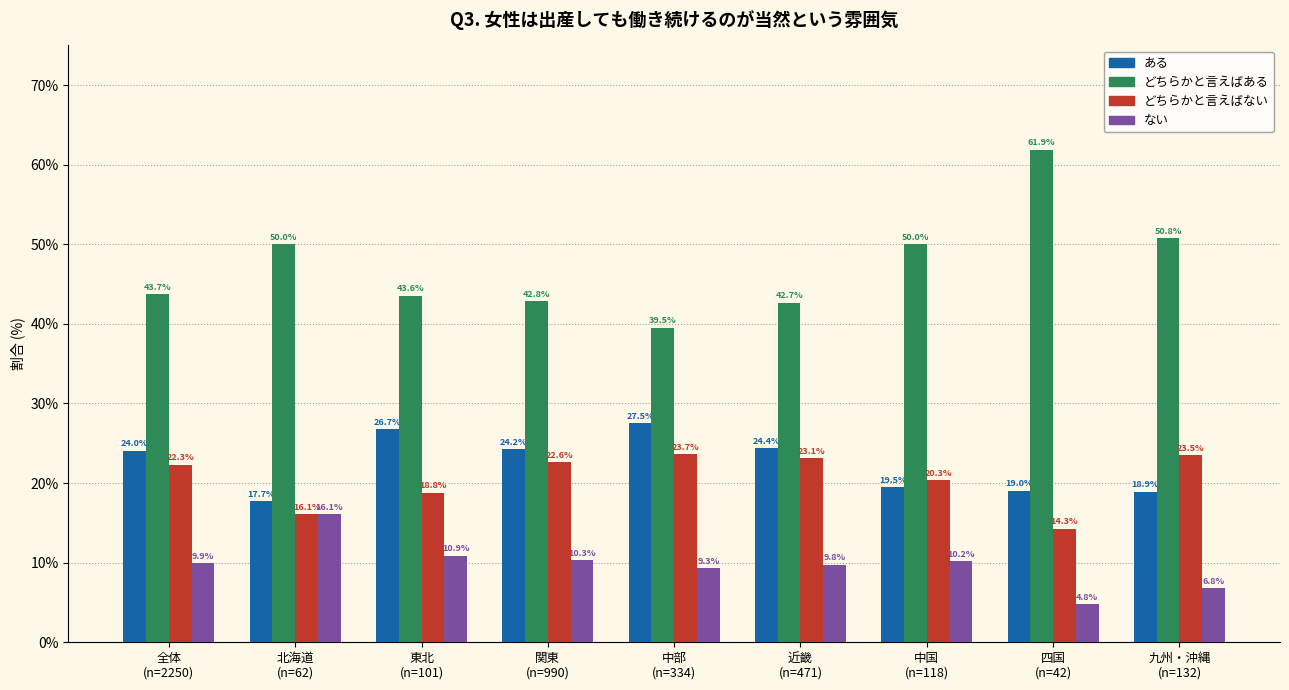

Reading left to right, list all the values displayed in this chart.

ある: 24.0	17.7	26.7	24.2	27.5	24.4	19.5	19.0	18.9
どちらかと言えばある: 43.7	50.0	43.6	42.8	39.5	42.7	50.0	61.9	50.8
どちらかと言えばない: 22.3	16.1	18.8	22.6	23.7	23.1	20.3	14.3	23.5
ない: 9.9	16.1	10.9	10.3	9.3	9.8	10.2	4.8	6.8